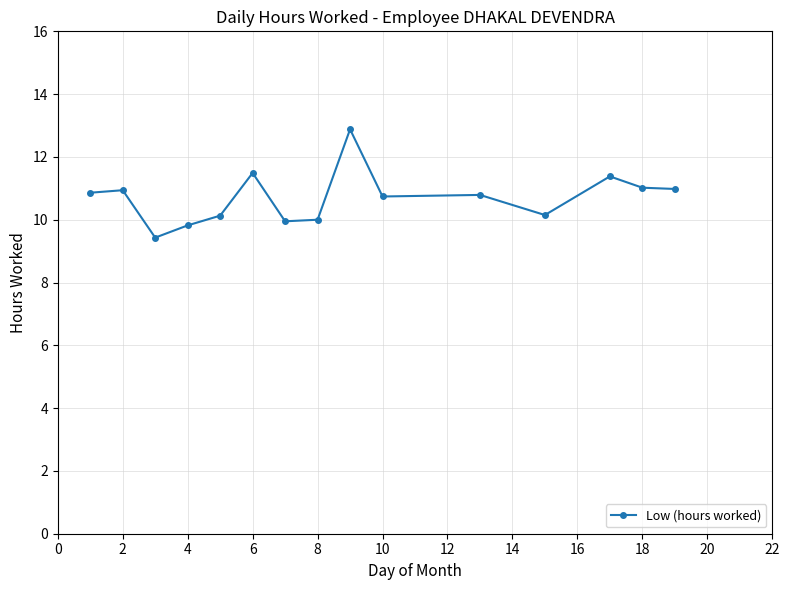

What is the minimum value shown in the chart?

9.4